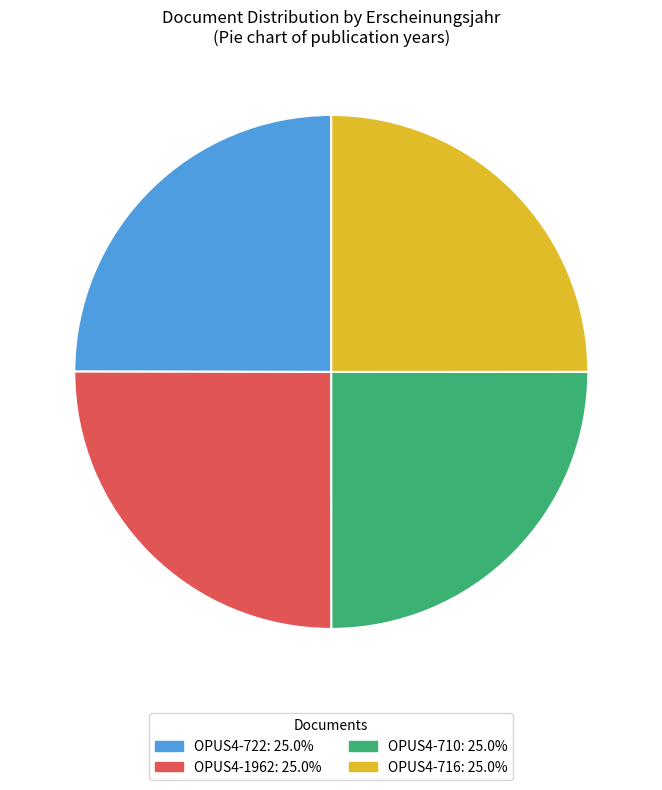

Approximately how many times larger is the value at OPUS4-710 compared to OPUS4-716?

1.0